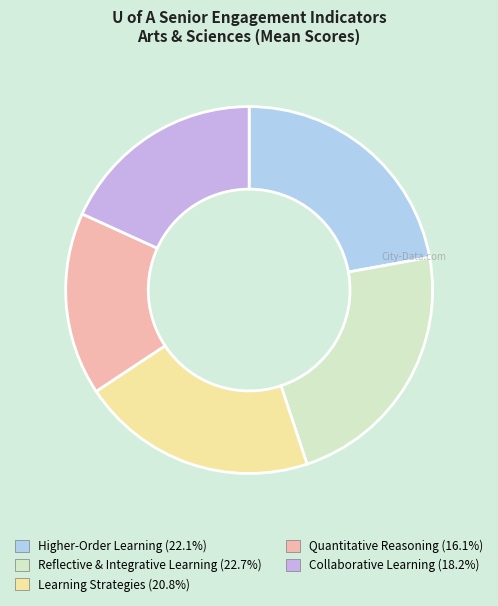

Is there a majority slice in this chart?

No